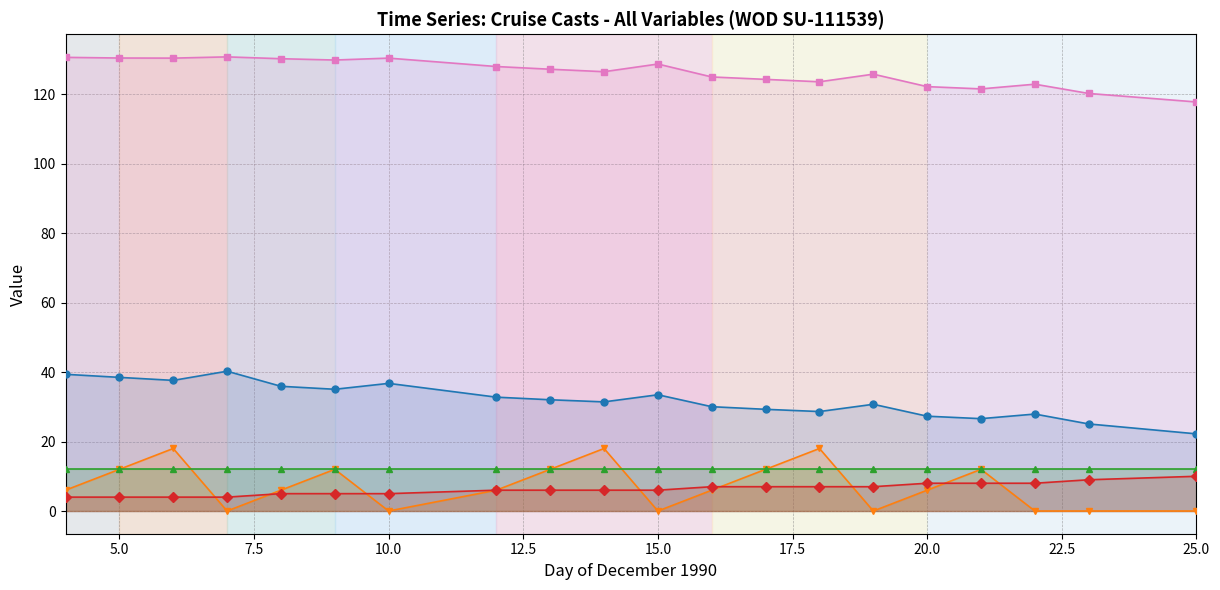

Where is the first local minimum for Time?

10.0